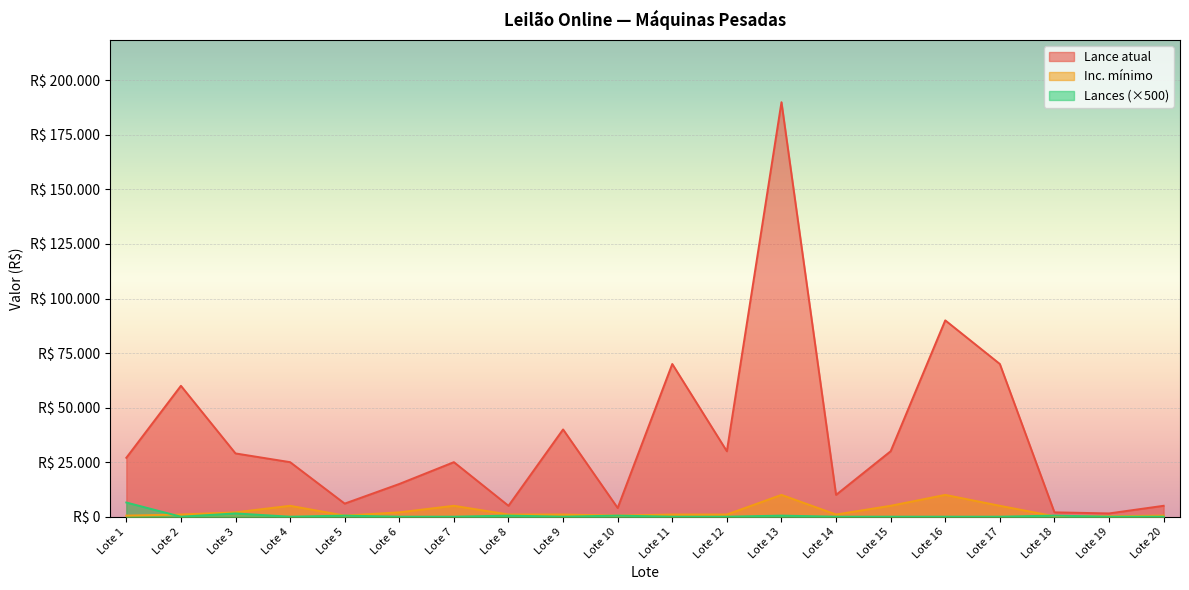

What is the average value of the Inc. mínimo series?

2620